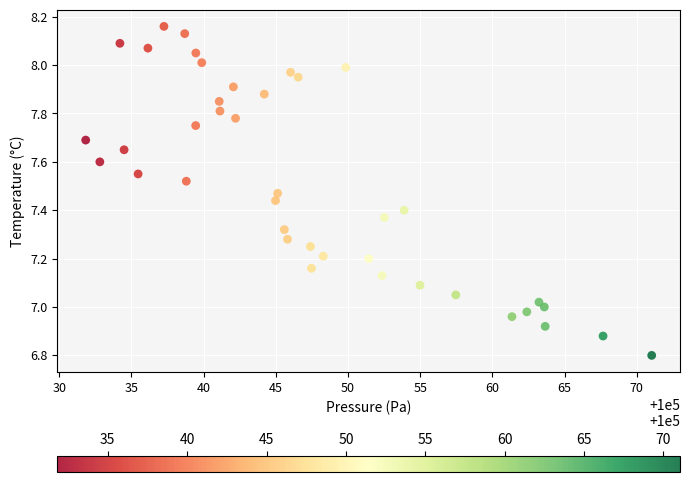

What is the range of Y values (max minus min)?

1.4